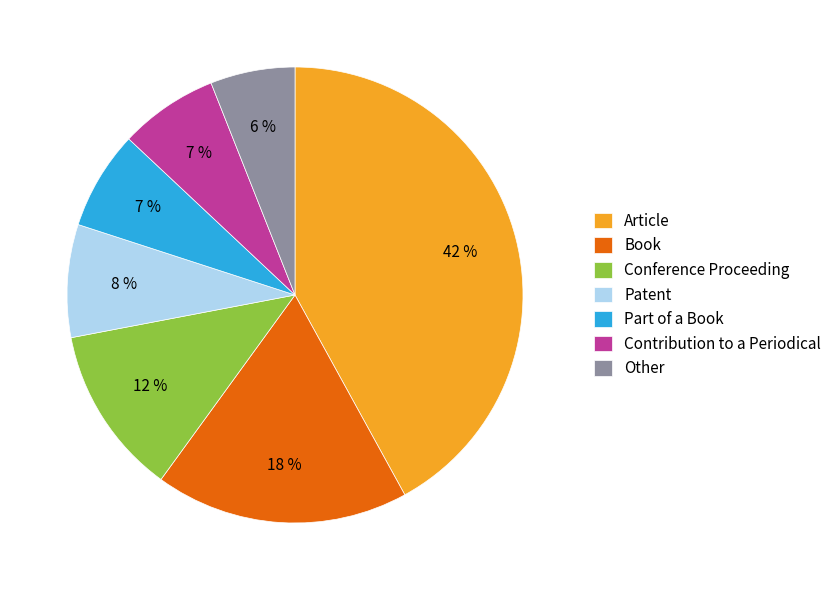

What is the ratio of the value at Article to the value at Conference Proceeding?

3.5